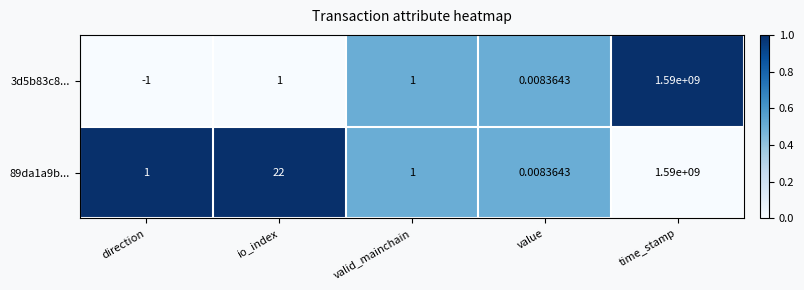

At which label does 3d5b83c8... reach its peak?

time_stamp